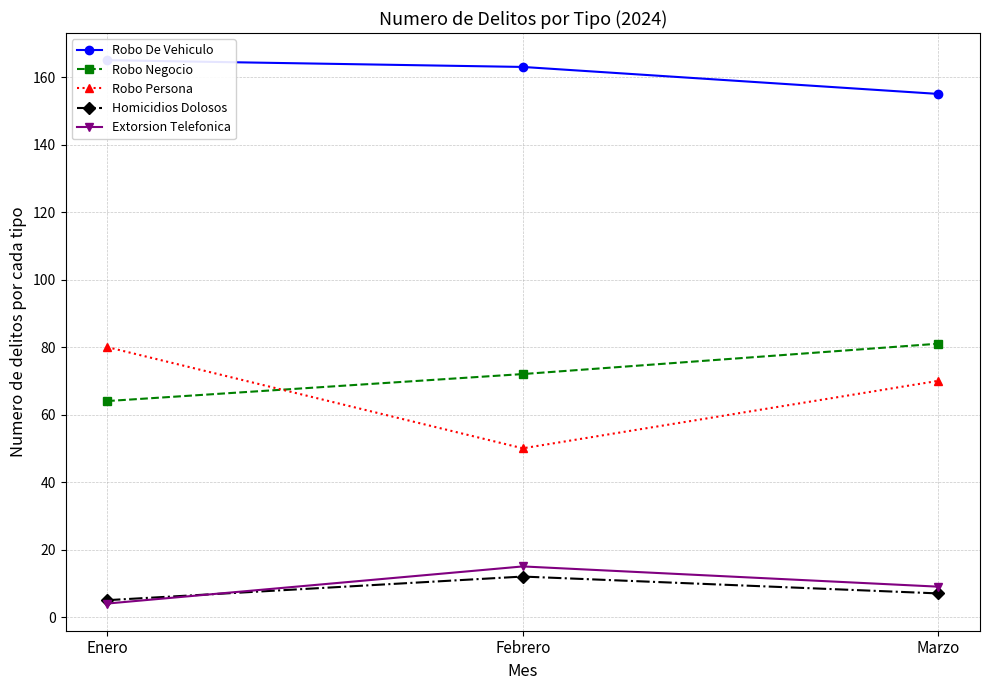

How many values in the Robo Negocio series exceed 72?

1